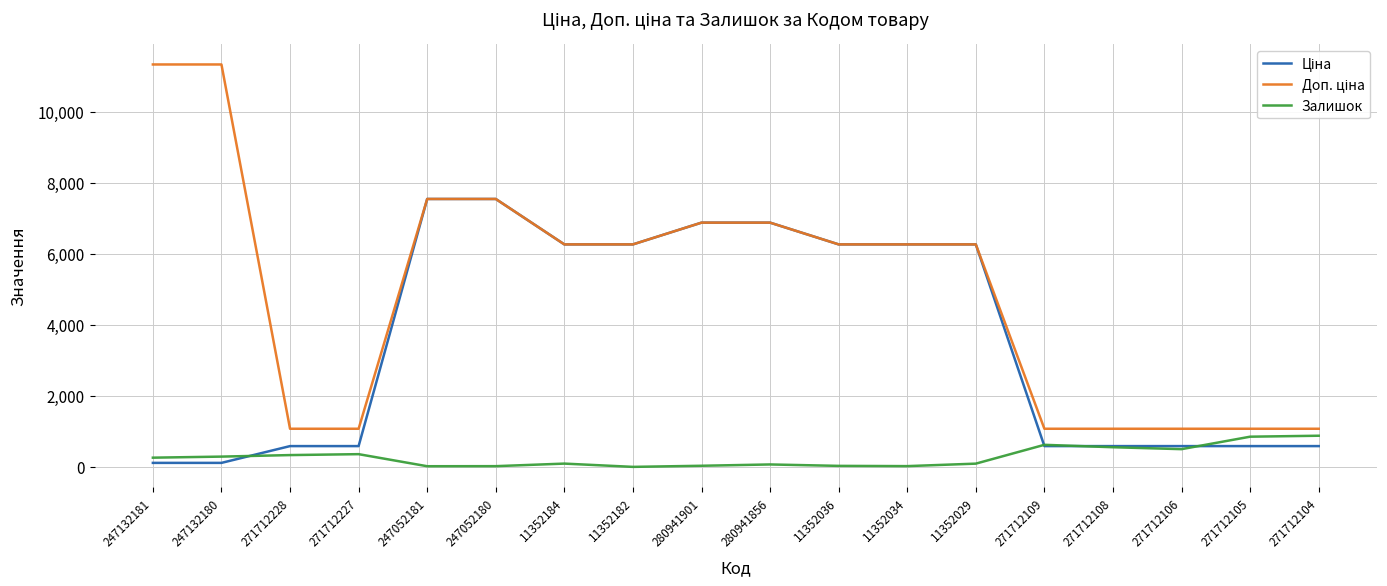

What is the spread (max minus min) of values at 271712109?

488.5